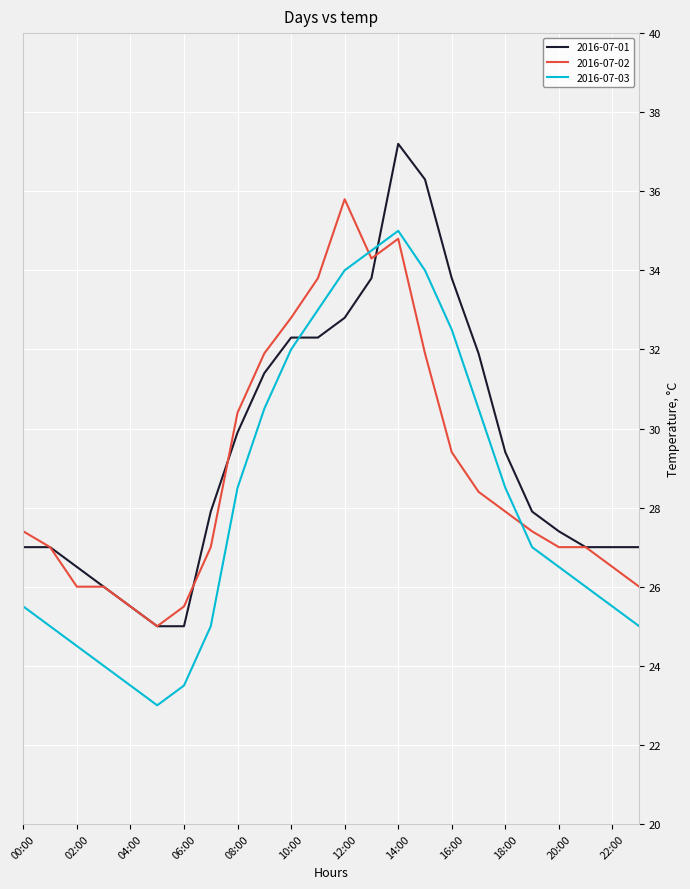

Which series has the widest spread of values?

2016-07-01